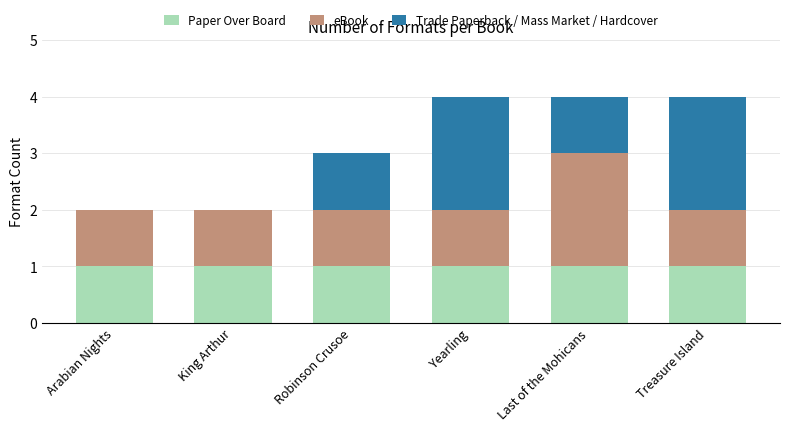

What is the sum of all Paper Over Board values?

6